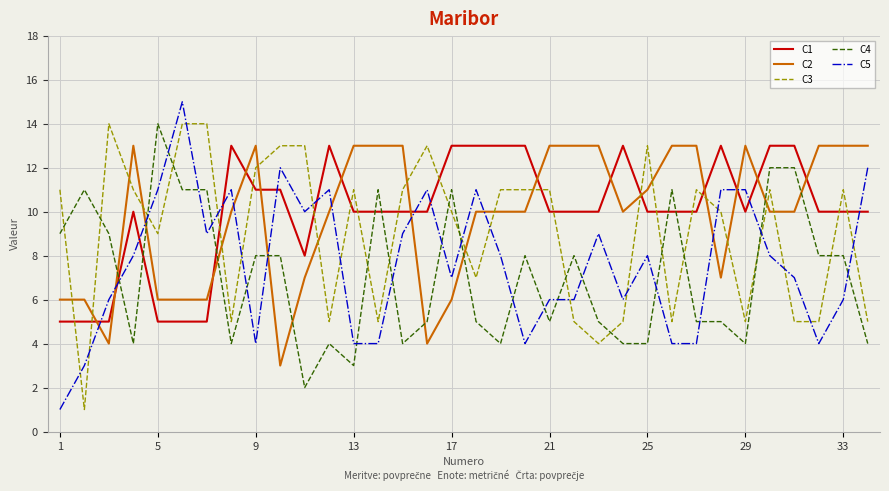

Does the chart have visible grid lines?

Yes